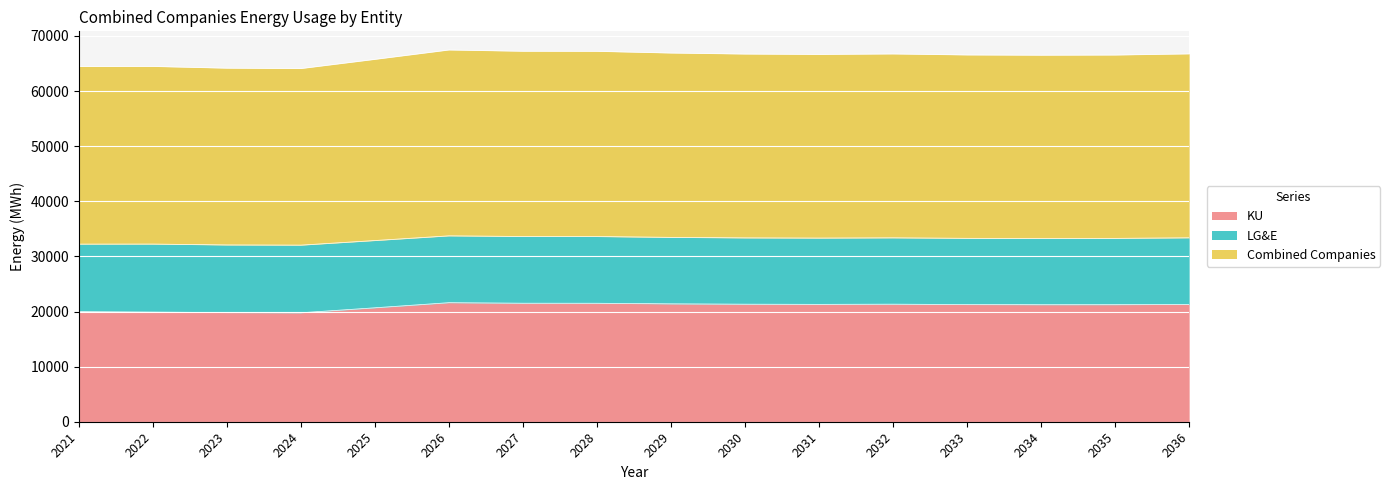

True or false: Combined Companies and KU intersect in this chart.

False